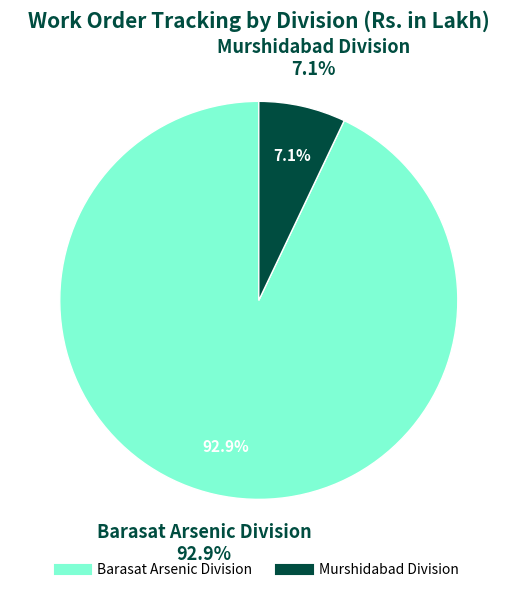

Is it true that Murshidabad Division is 12% of the pie?

False